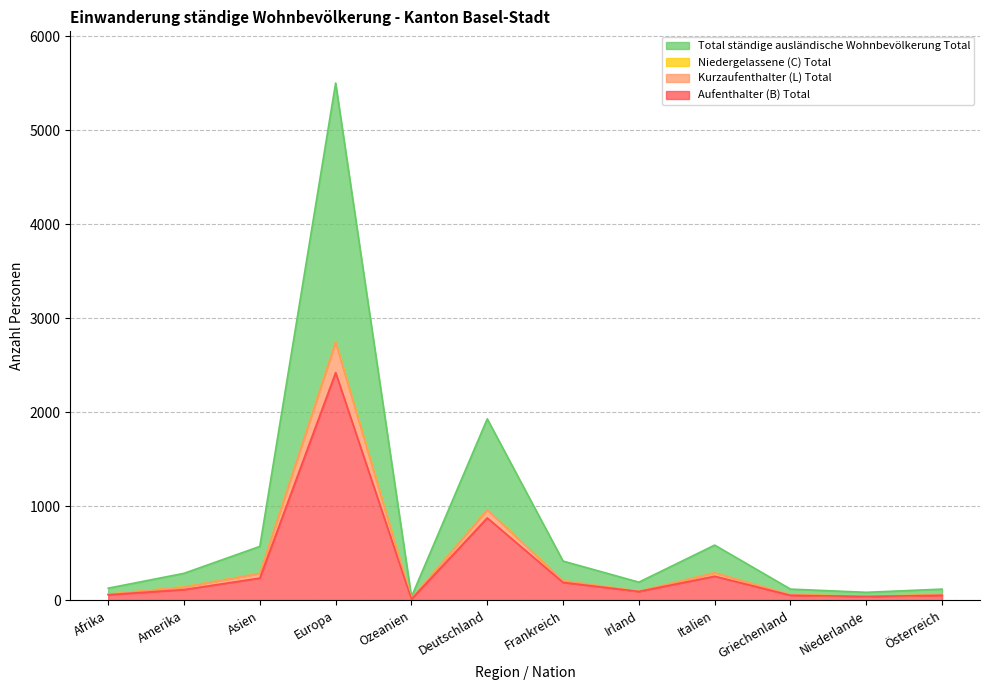

What is the minimum value for Aufenthalter (B) Total?

14